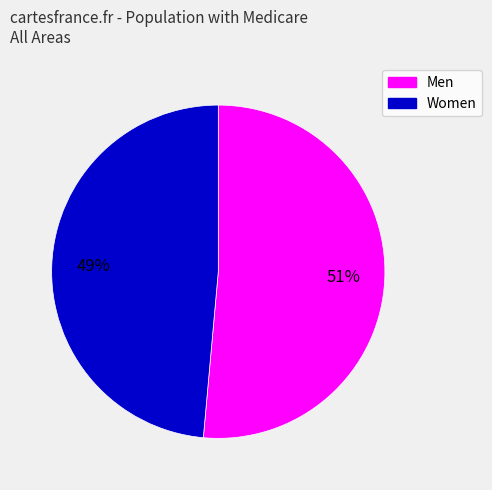

Do Men and Women together represent more than half of the pie?

Yes